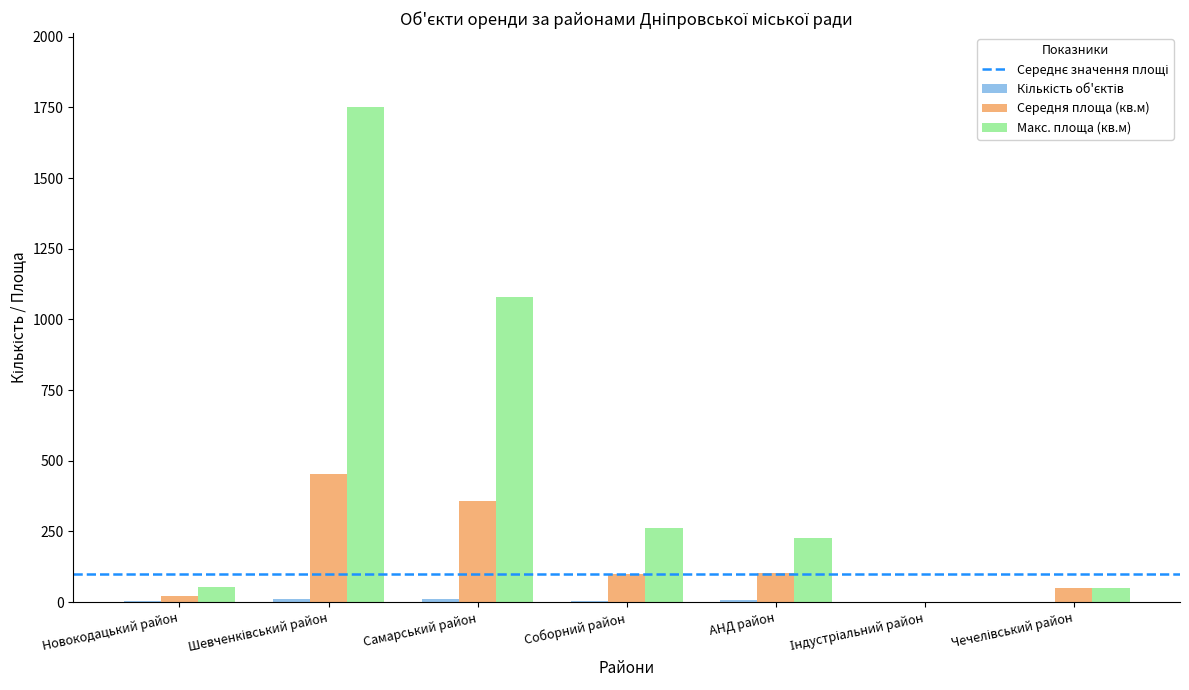

What is the greatest value displayed?

1750.0